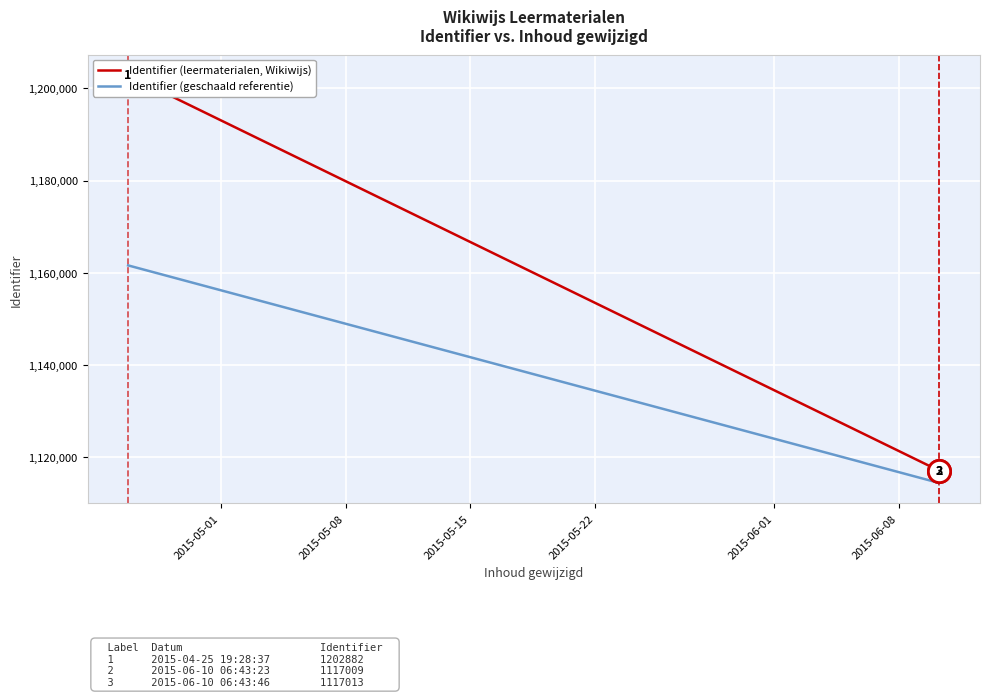

True or false: Identifier (geschaald referentie) and Identifier (leermaterialen, Wikiwijs) intersect in this chart.

False